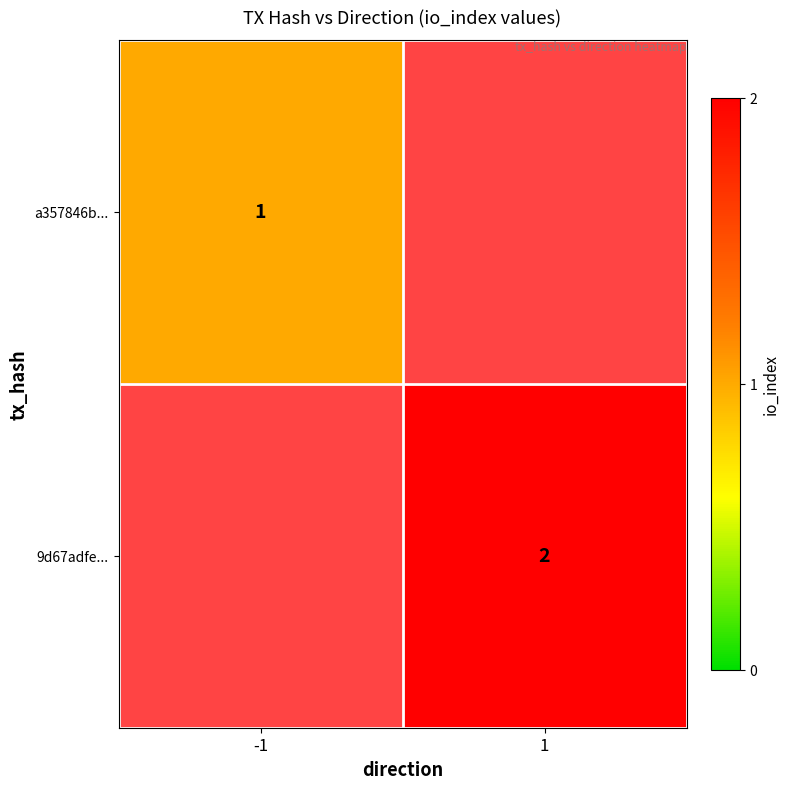

Is the value of 9d67adfe... at 1 greater than the value of a357846b... at -1?

Yes